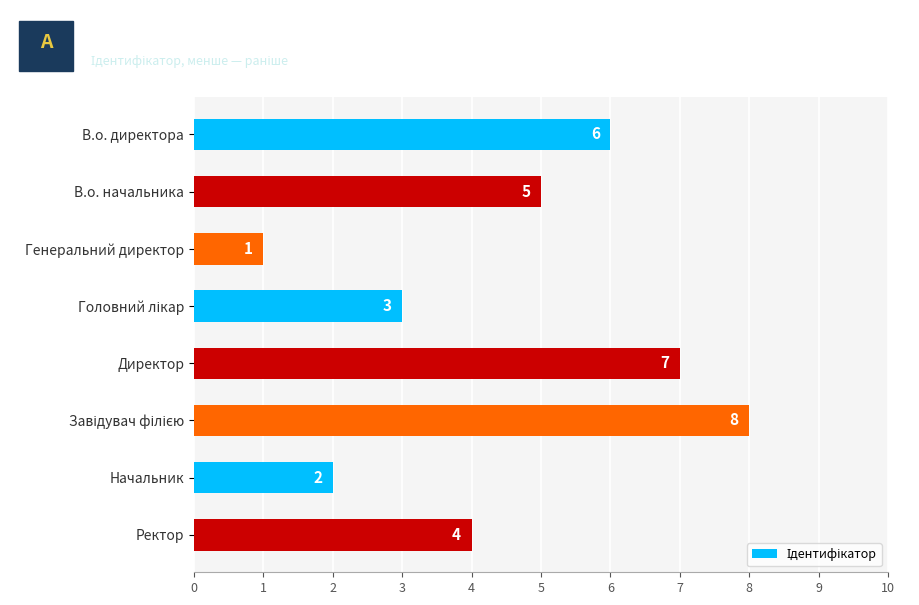

What is the difference between the maximum and minimum values?

7